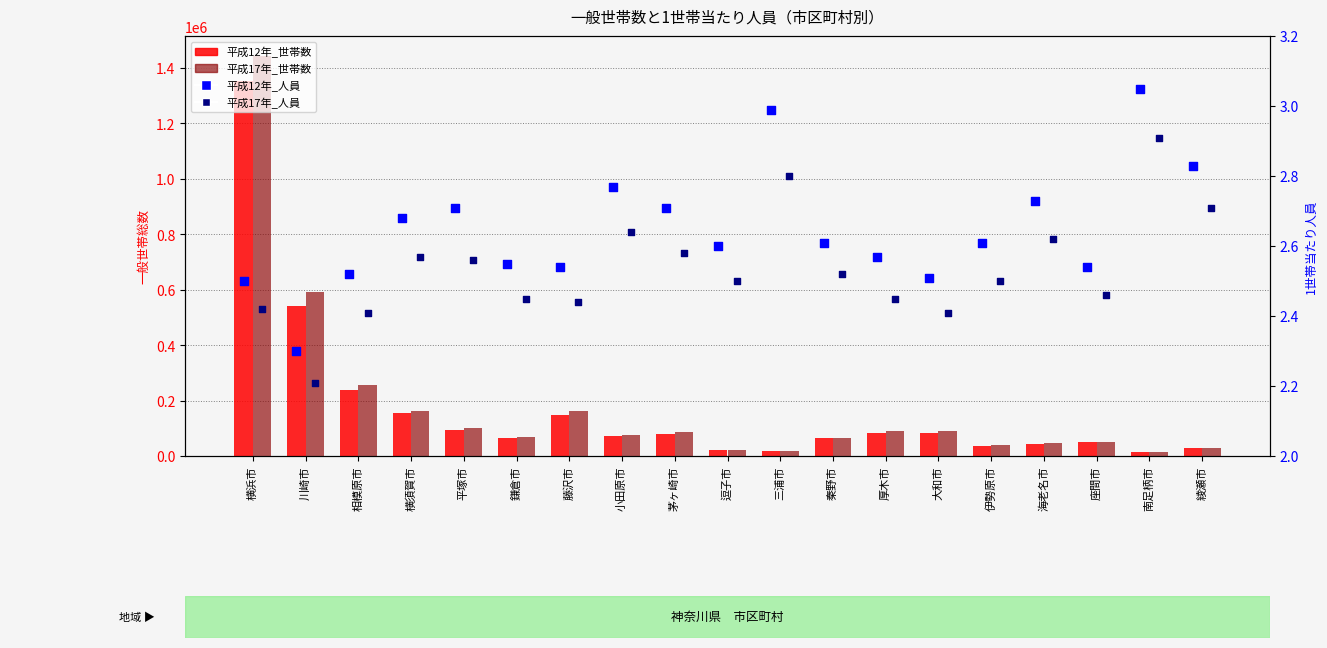

Which series has the widest spread of Y values?

平成17年_世帯数